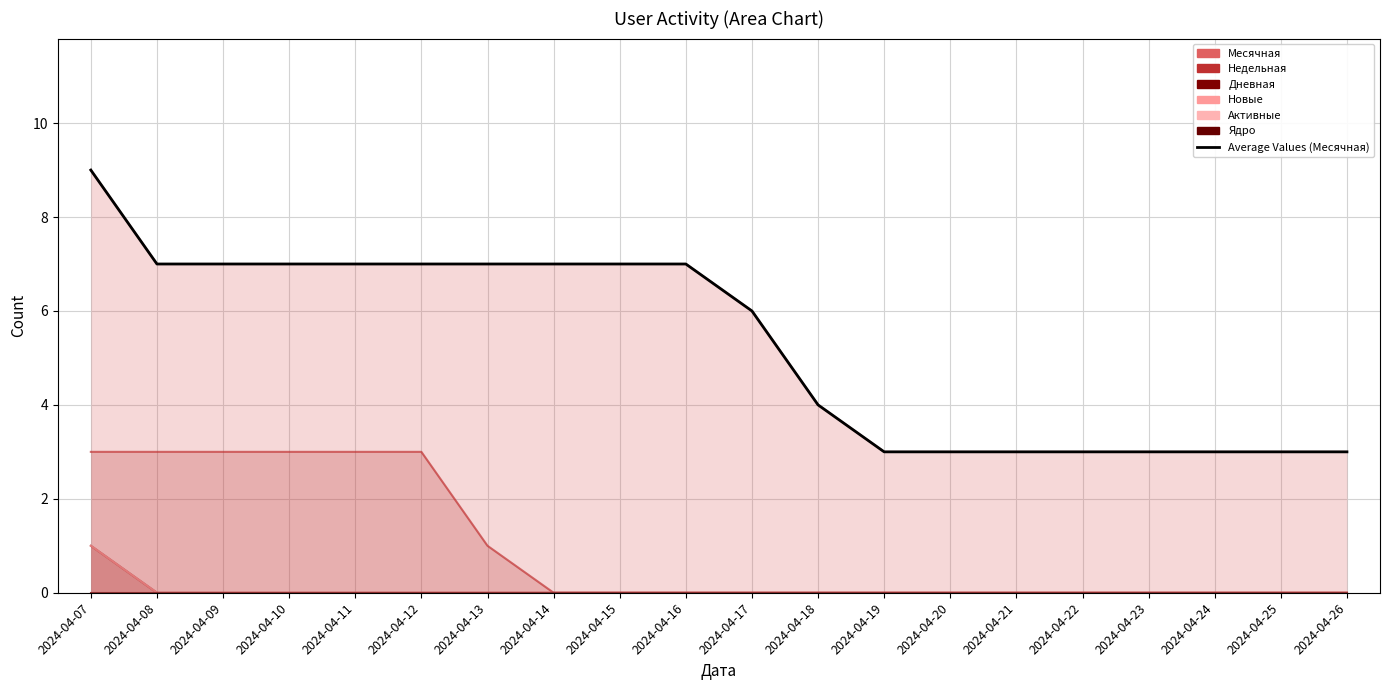

Is the value of Месячная at 2024-04-15 greater than the value of Новые at 2024-04-23?

Yes